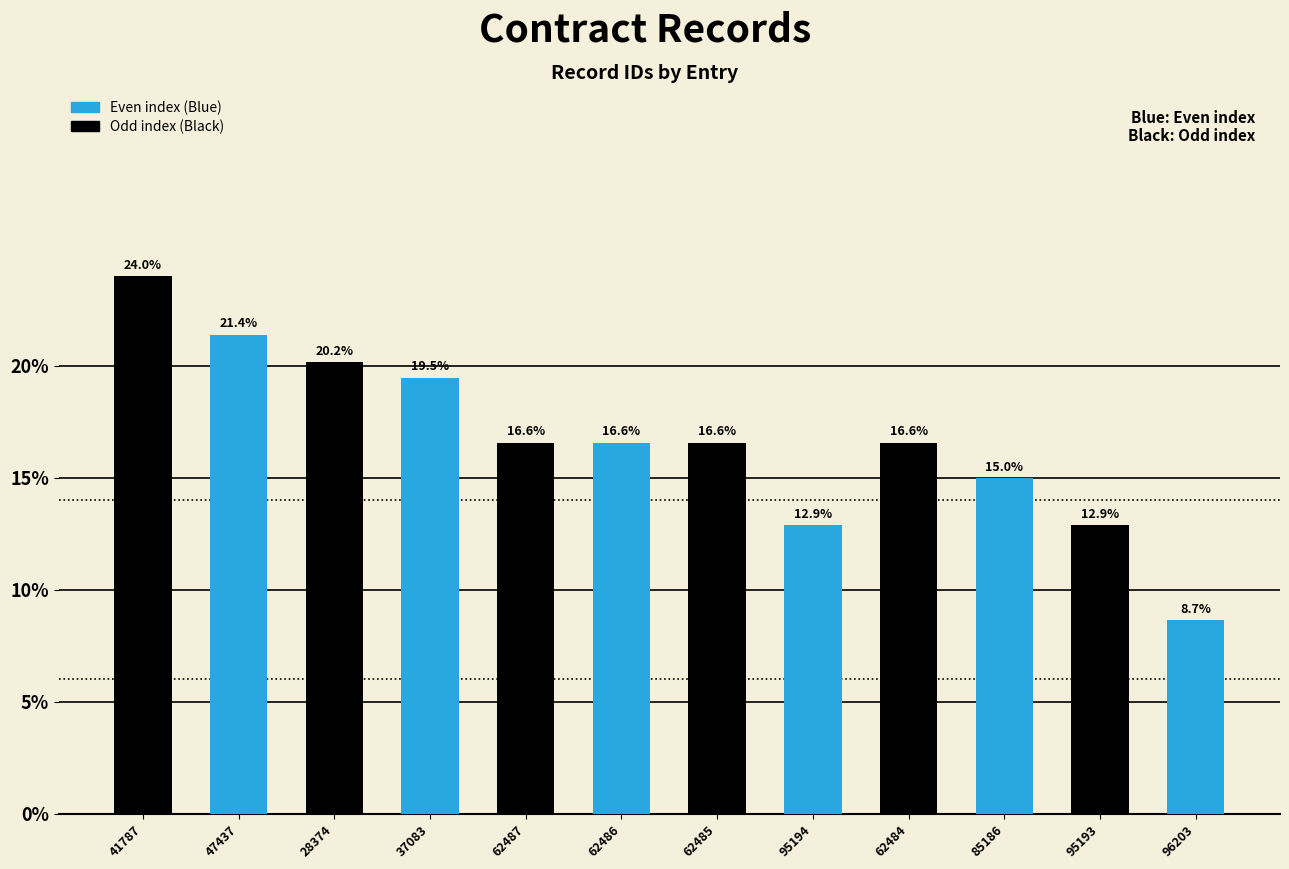

Which label corresponds to the largest value in the chart?

41787